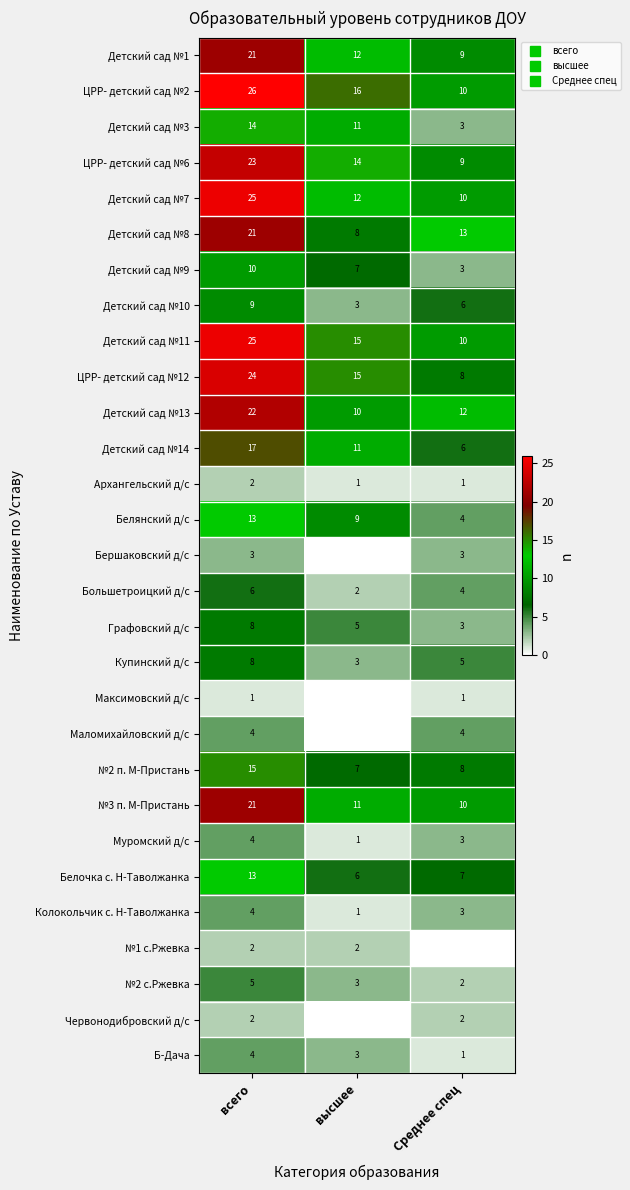

Rank the categories by №3 п. М-Пристань value from lowest to highest.

Среднее спец, высшее, всего